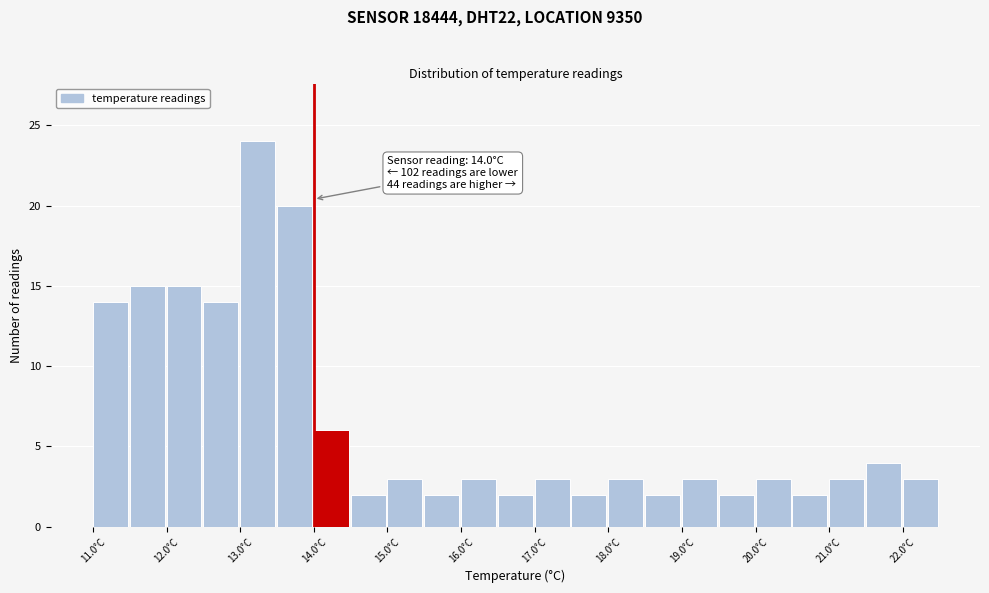

Over which range of the x-axis is the bar tallest?

13.0 to 13.5